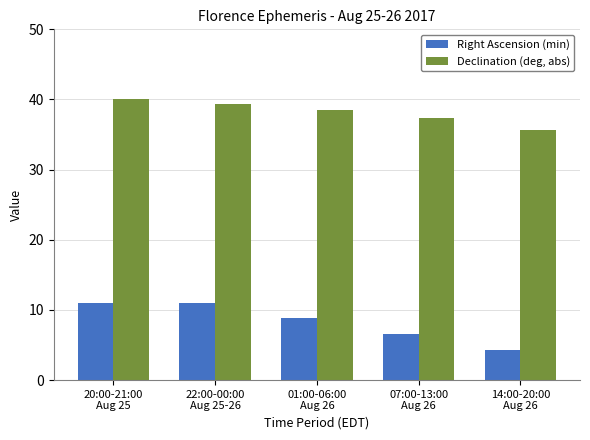

What is the highest value of the Declination (deg, abs) series?

40.0